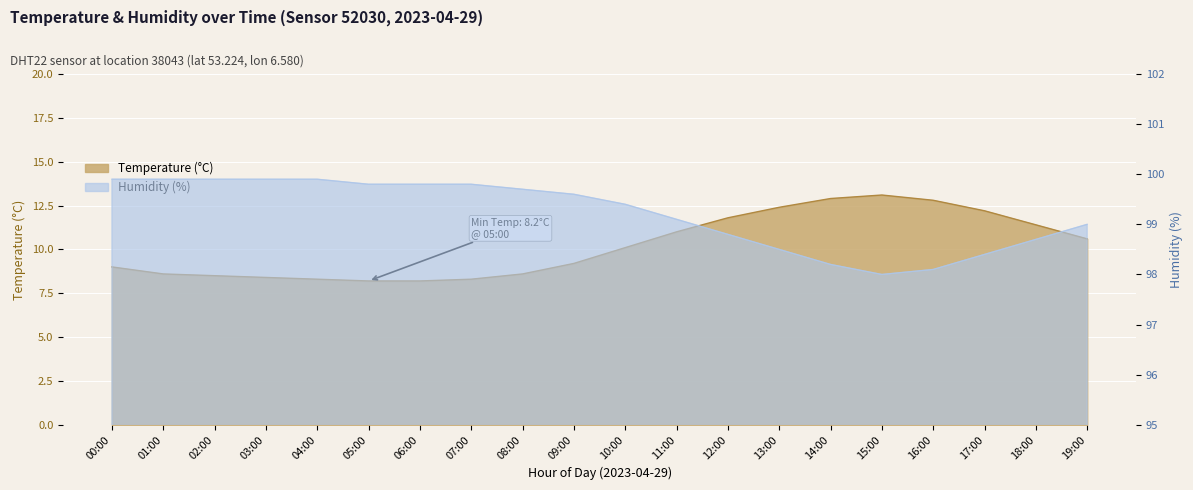

Where is the first local maximum for temperature?

15:00